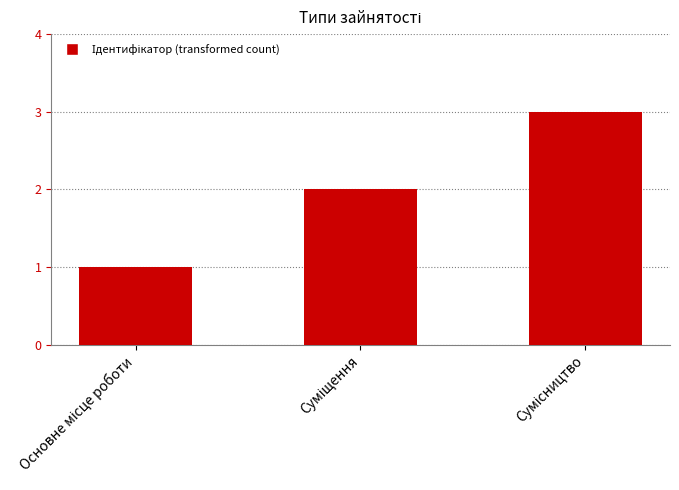

What is the minimum value shown in the chart?

1